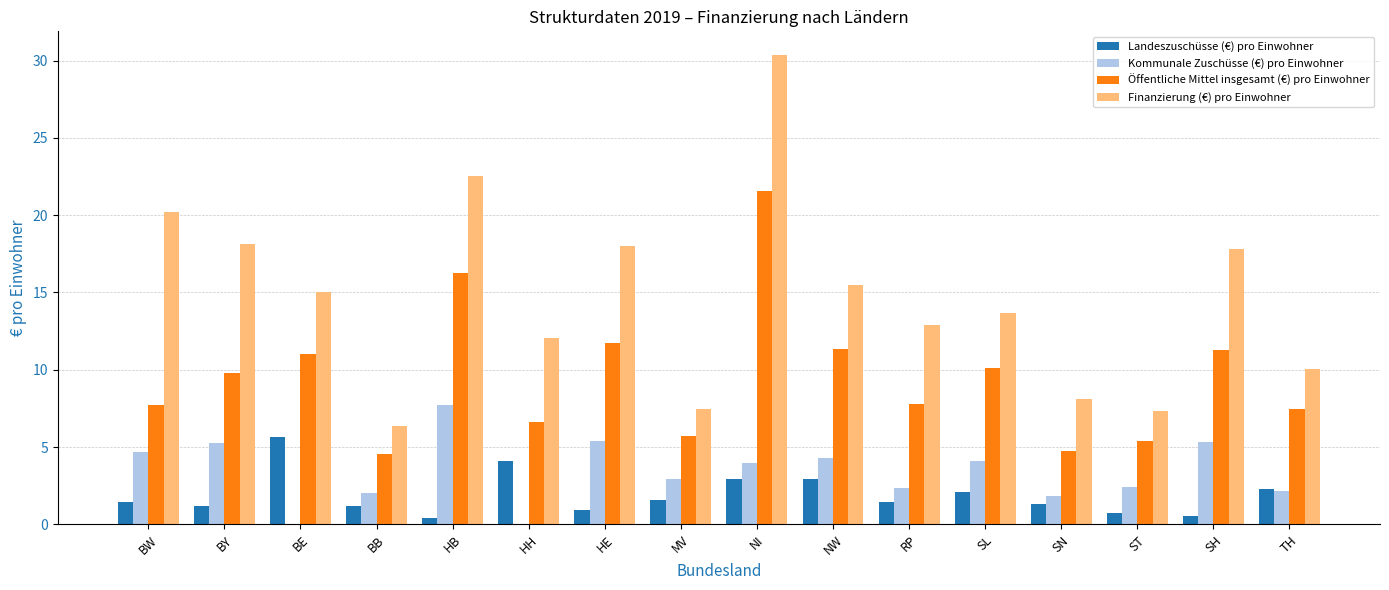

What is the total value across all series at SL?

30.0